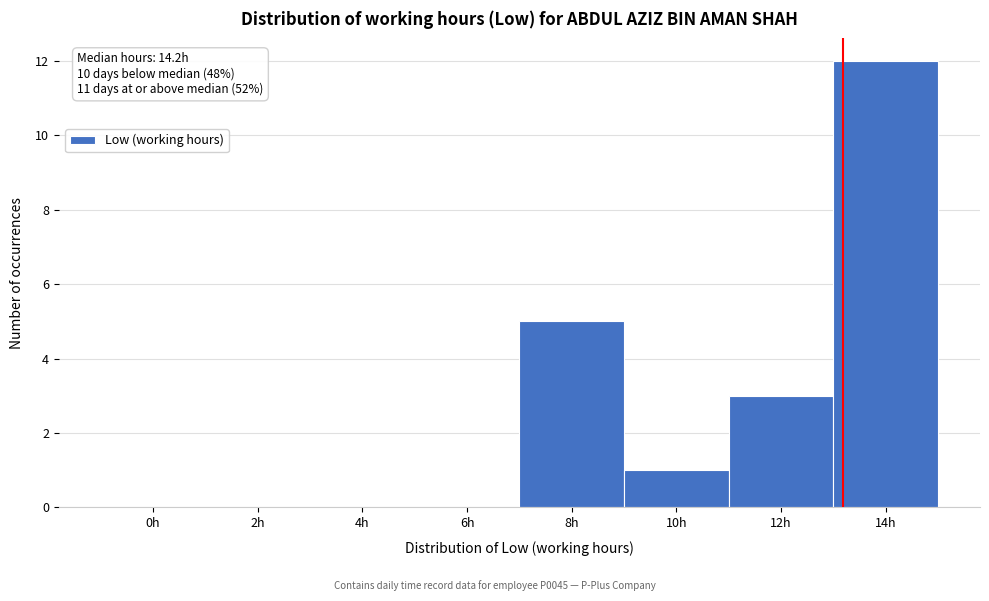

Reading left to right, what are all the values shown in this chart?

0h=0	2h=0	4h=0	6h=0	8h=5	10h=1	12h=3	14h=12